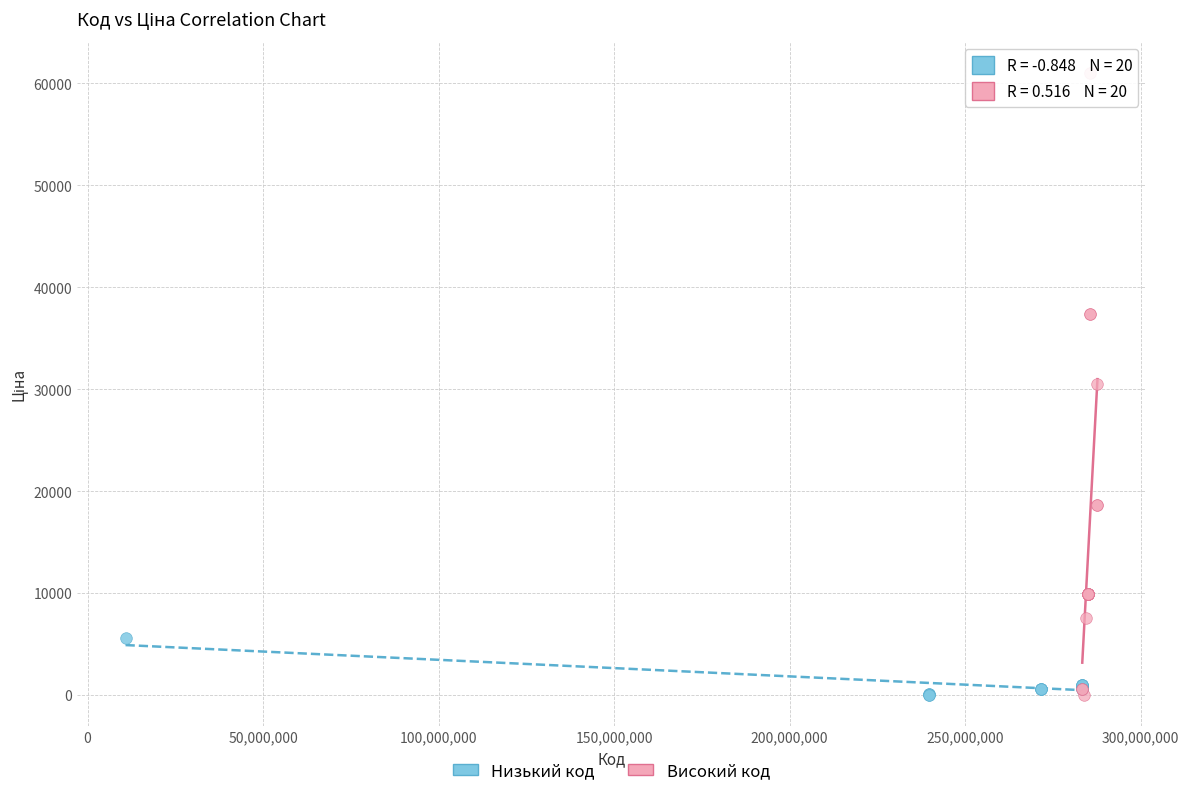

Which series has the largest Y range (max minus min)?

Високий код